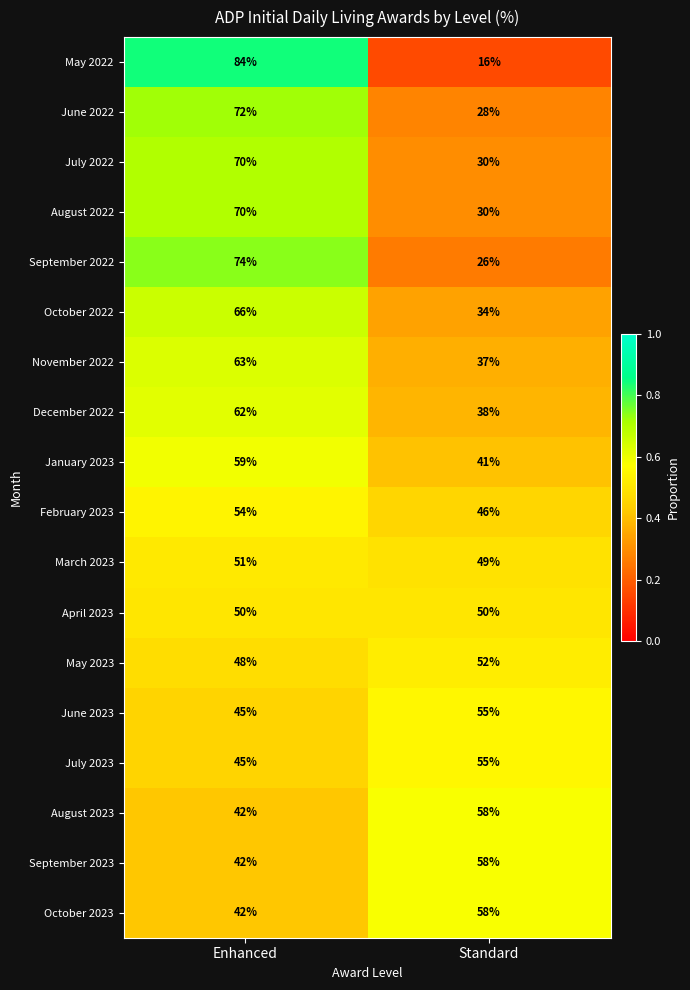

Rank the categories by July 2023 value from lowest to highest.

Enhanced, Standard